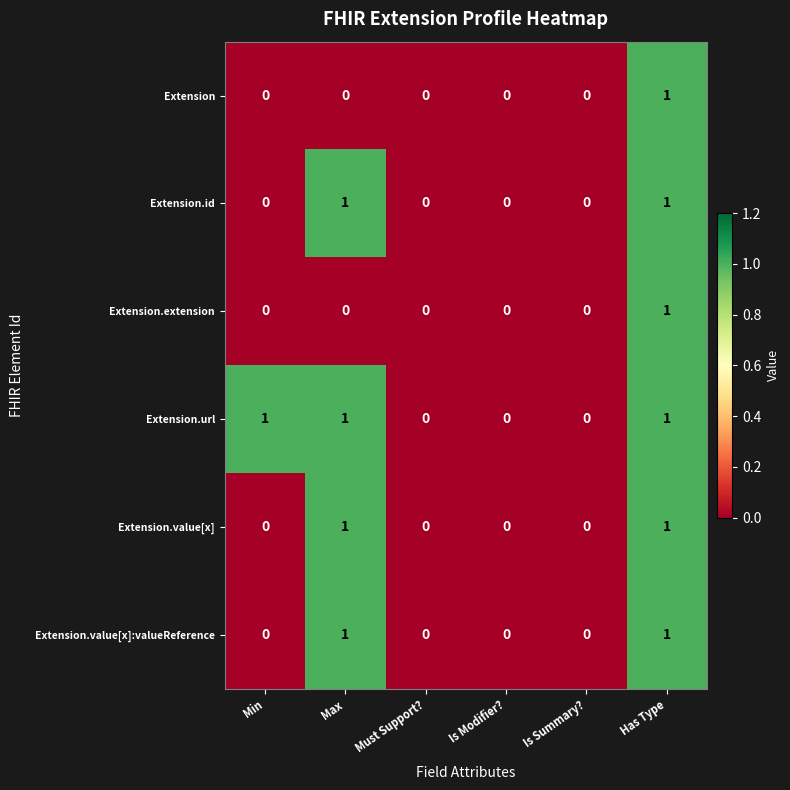

What is the total value across all series at Max?

4